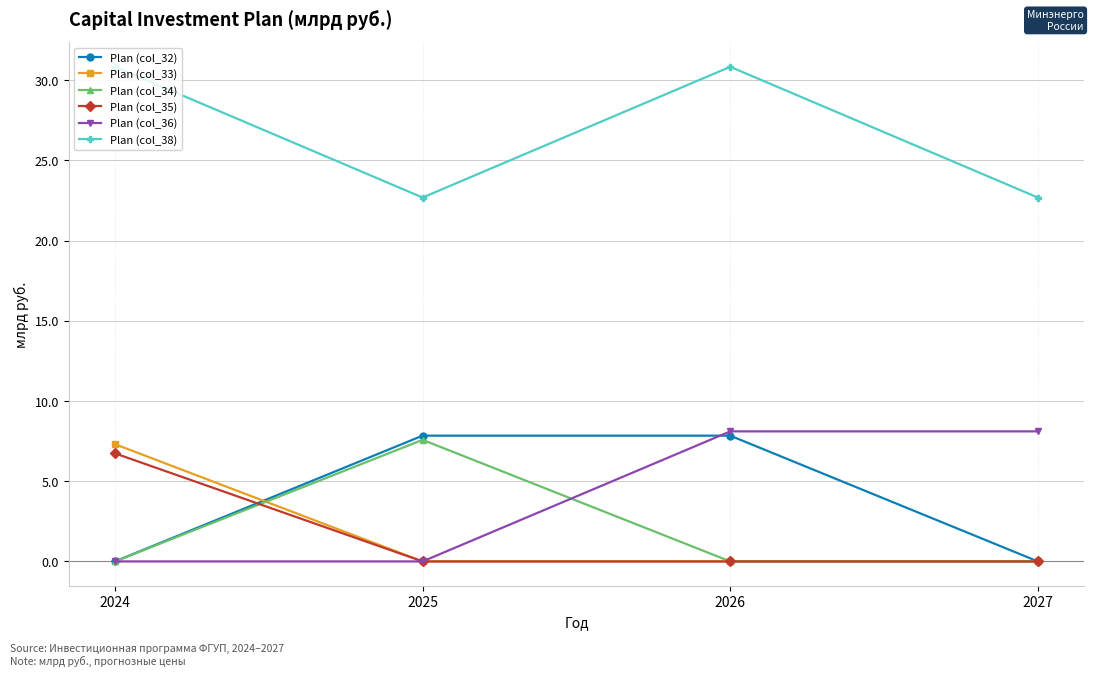

How many lines are shown in the chart?

6